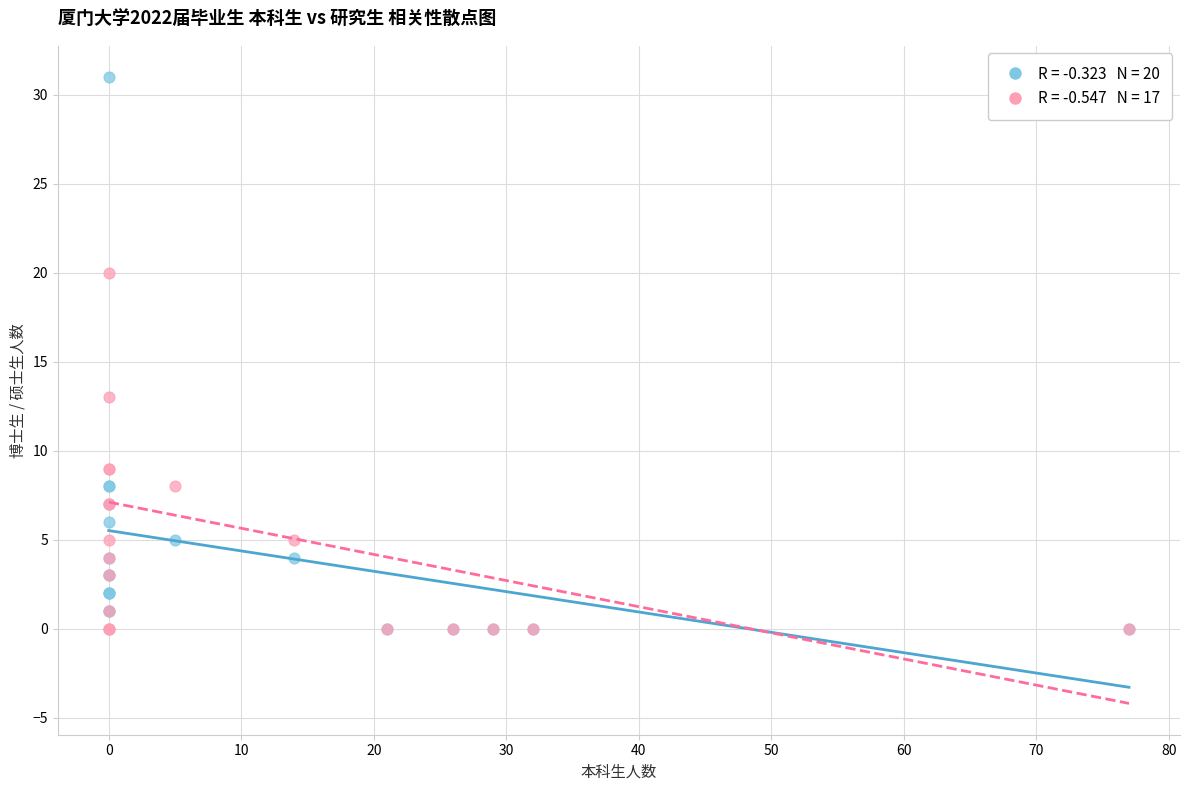

Across all series, what Y value is closest to 15?

13